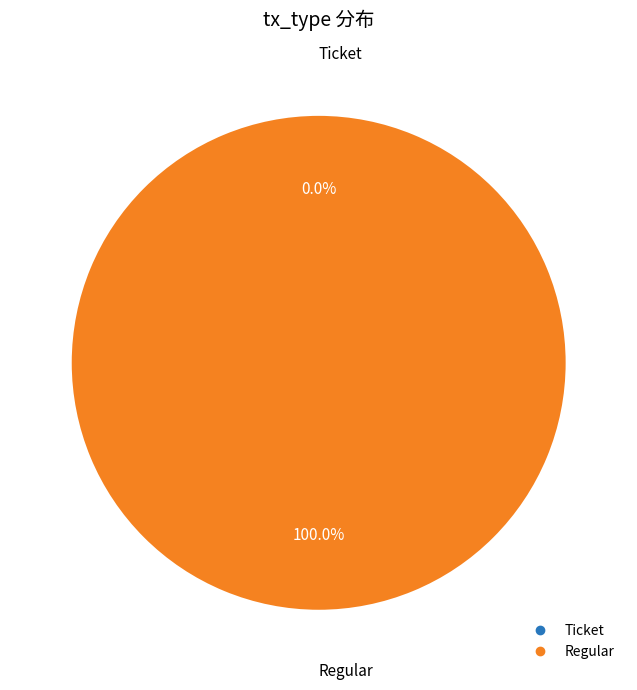

Which slice is the largest?

Regular